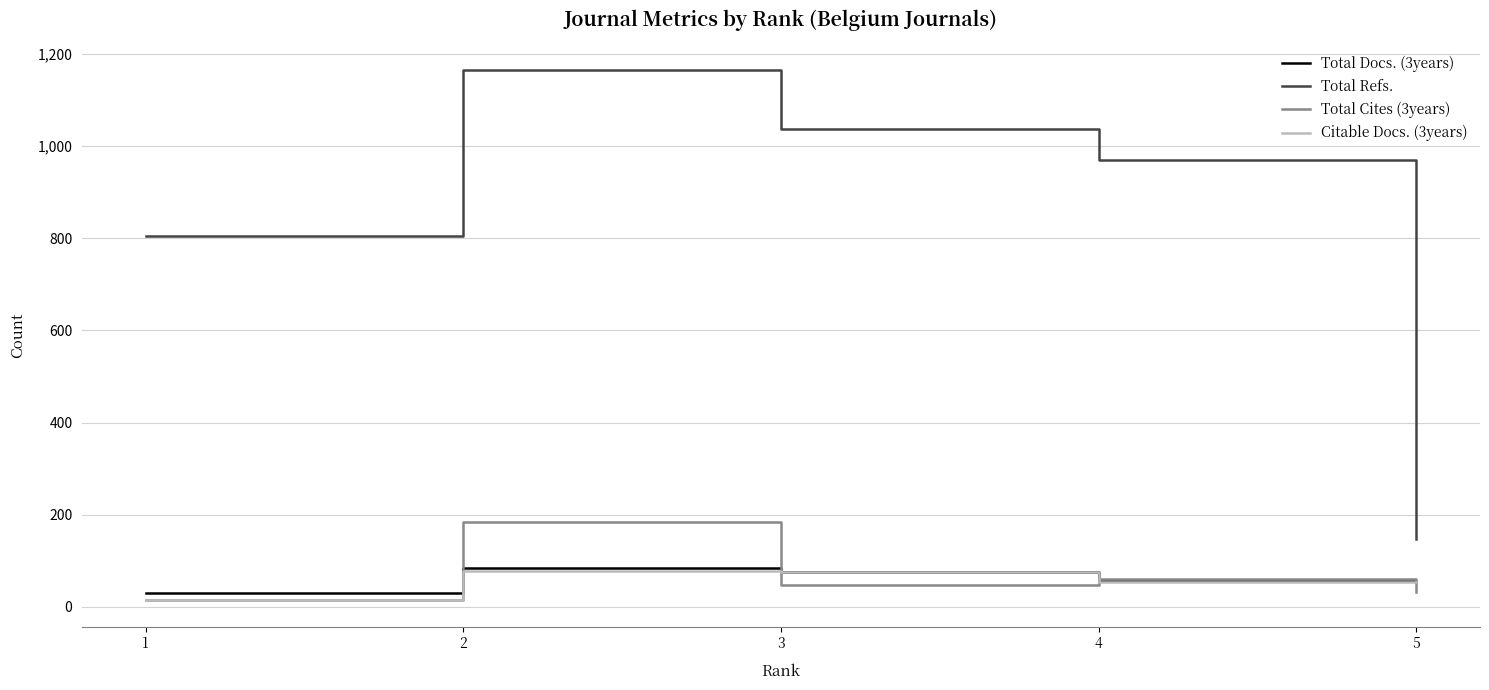

The Total Cites (3years) series shows 270 at 2. True or false?

False